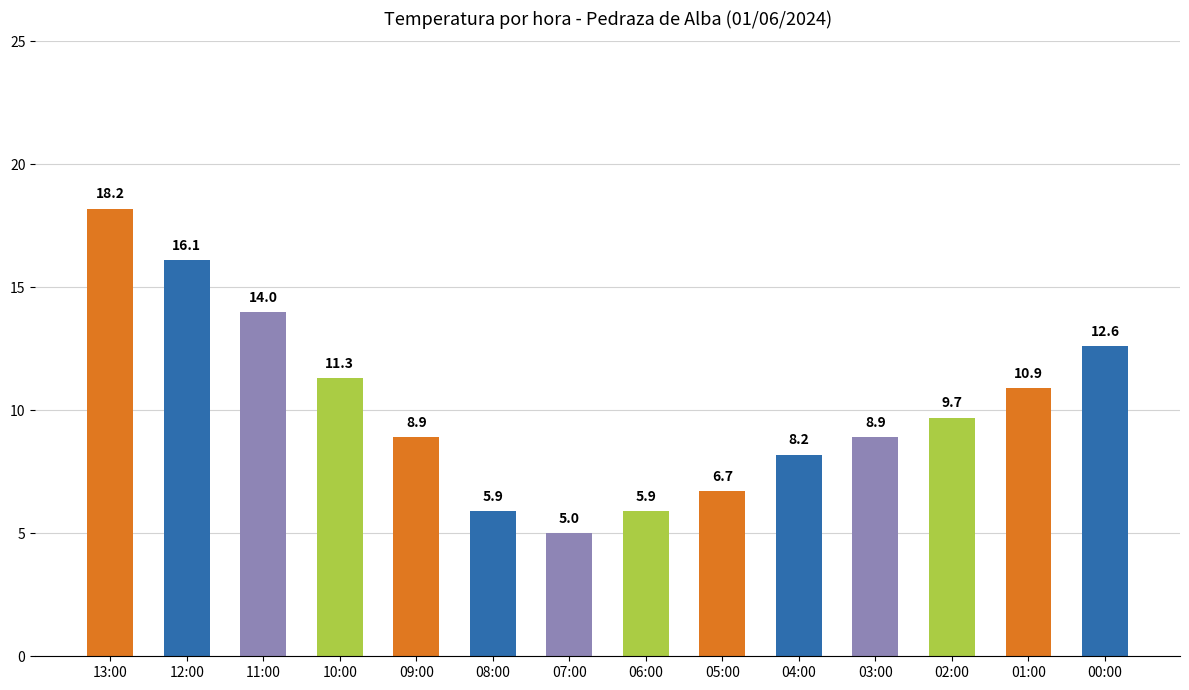

What position from the right is 05:00?

6